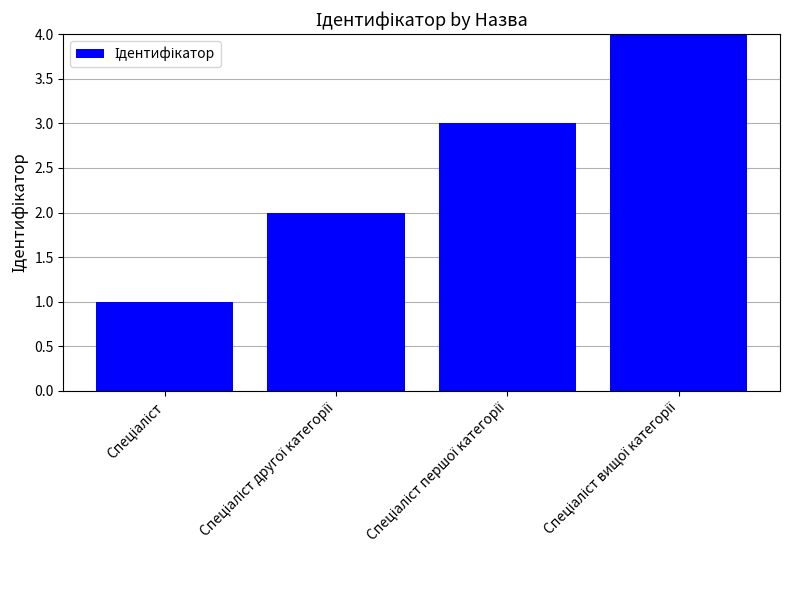

What is the maximum value shown in the chart?

4